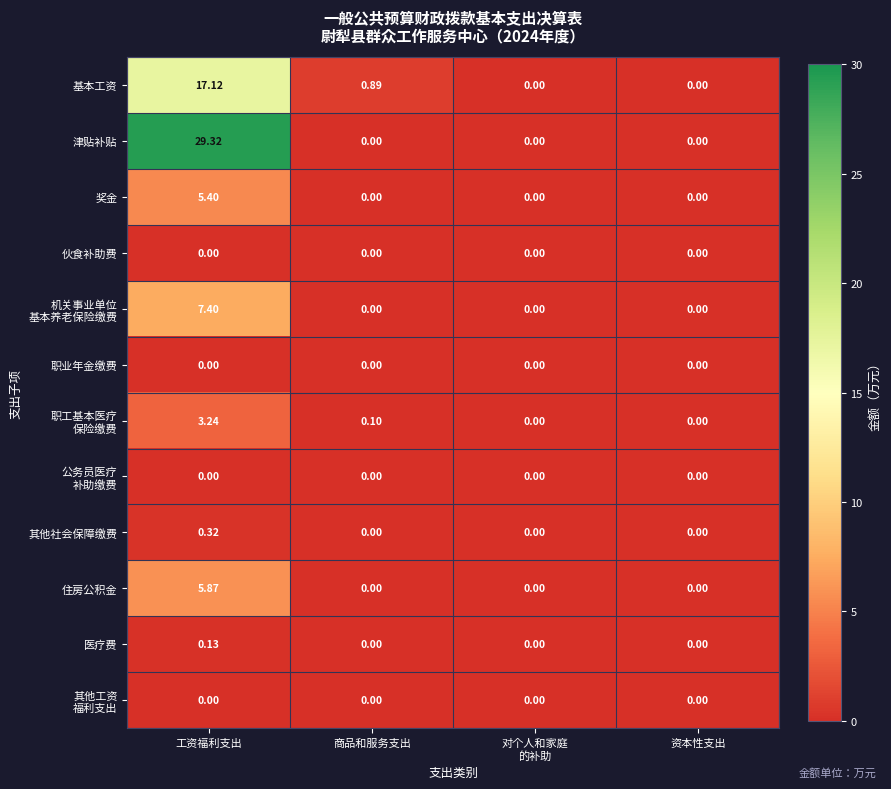

Which series has the largest total across all categories?

津贴补贴